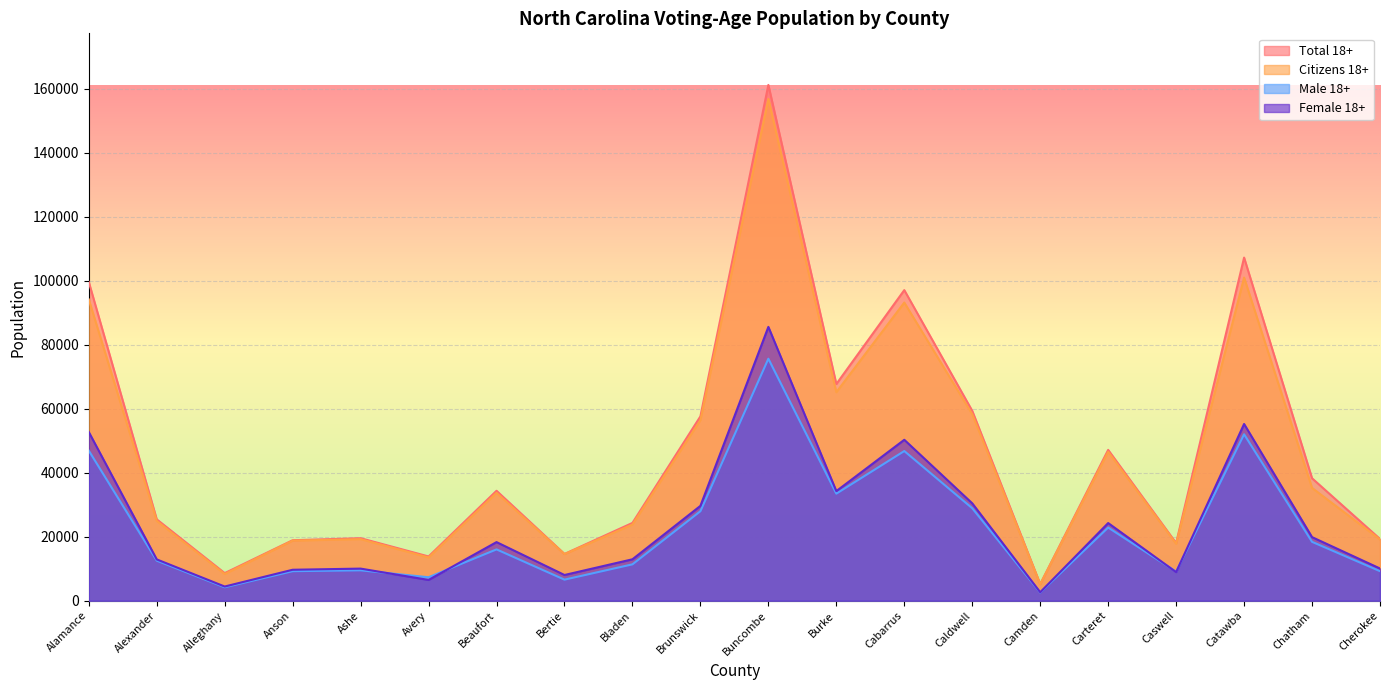

Reading left to right, list all the values displayed in this chart.

Total 18+: 99647	25434	8621	18903	19535	13827	34363	14617	24315	57625	161249	67727	97096	59348	5186	47147	18021	107265	38277	19298
Citizens 18+: 94187	24949	8340	18786	19250	13525	33722	14548	23829	56450	156863	65179	93212	58293	5151	46559	17788	101014	35263	19145
Male 18+: 46914	12525	4190	9230	9501	7335	16042	6582	11368	27978	75649	33465	46789	28907	2547	22869	9083	52022	18404	9231
Female 18+: 52733	12909	4431	9673	10034	6492	18321	8035	12947	29647	85600	34262	50307	30441	2639	24278	8938	55243	19873	10067